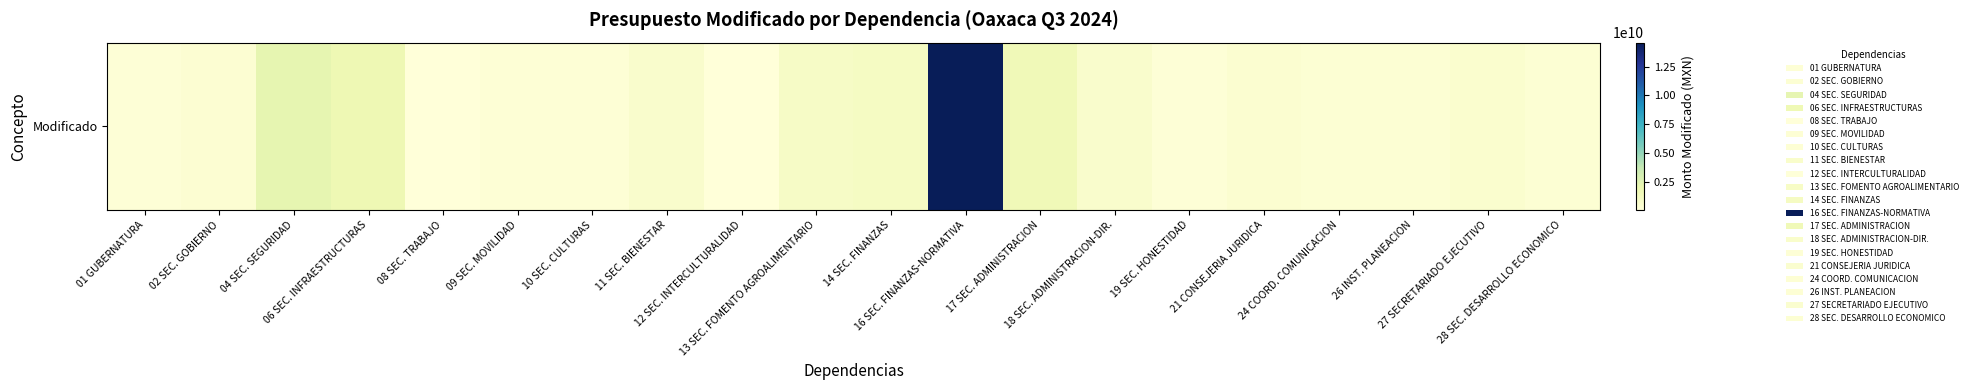

List the labels in order of value, smallest first.

08 SEC. TRABAJO, 12 SEC. INTERCULTURALIDAD, 01 GUBERNATURA, 19 SEC. HONESTIDAD, 09 SEC. MOVILIDAD, 10 SEC. CULTURAS, 24 COORD. COMUNICACION, 26 INST. PLANEACION, 28 SEC. DESARROLLO ECONOMICO, 02 SEC. GOBIERNO, 21 CONSEJERIA JURIDICA, 27 SECRETARIADO EJECUTIVO, 11 SEC. BIENESTAR, 18 SEC. ADMINISTRACION-DIR., 13 SEC. FOMENTO AGROALIMENTARIO, 14 SEC. FINANZAS, 17 SEC. ADMINISTRACION, 06 SEC. INFRAESTRUCTURAS, 04 SEC. SEGURIDAD, 16 SEC. FINANZAS-NORMATIVA